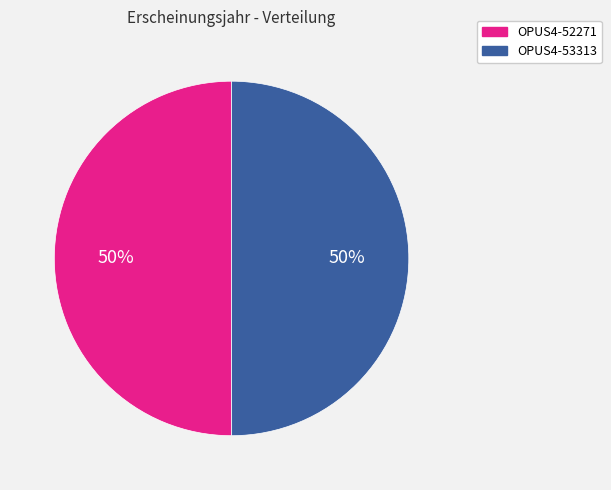

How many segments does this pie chart have?

2